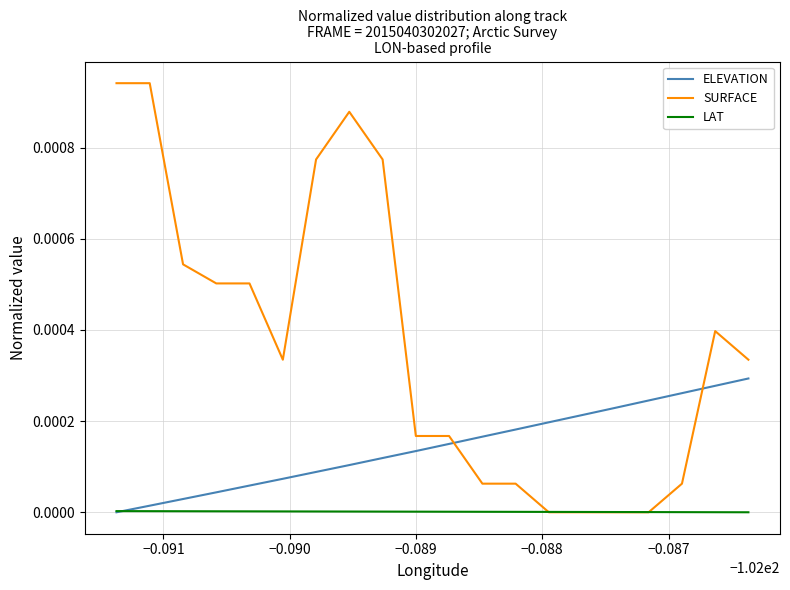

Rank the series by their maximum value, from highest to lowest.

SURFACE, ELEVATION, LAT